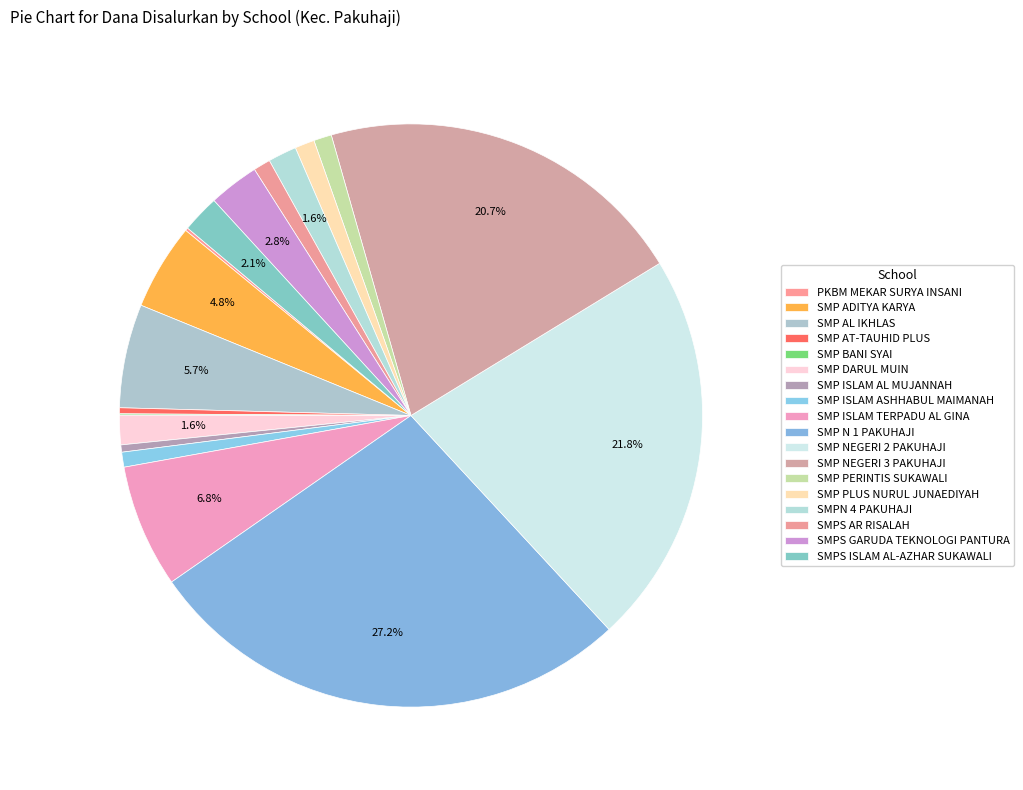

Which has a higher value, SMPS AR RISALAH or SMP NEGERI 3 PAKUHAJI?

SMP NEGERI 3 PAKUHAJI